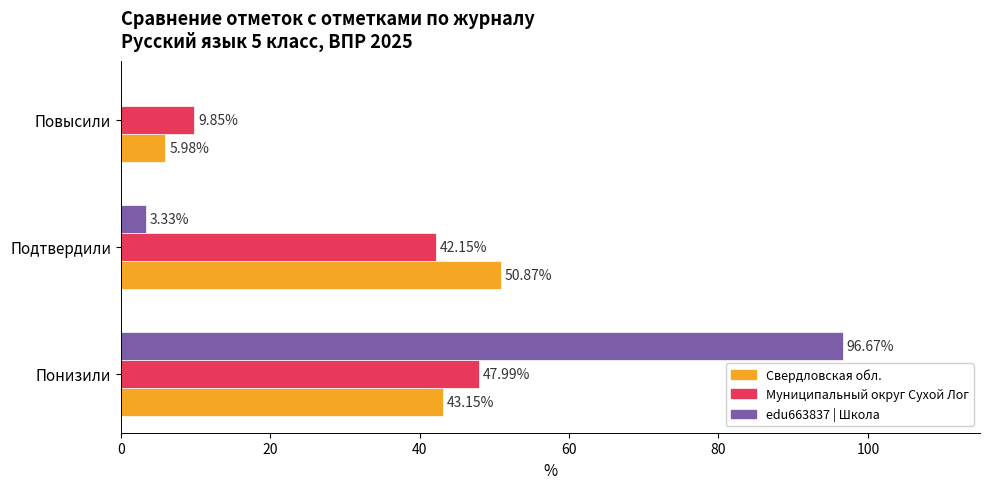

What is the sum of the Муниципальный округ Сухой Лог values at Подтвердили and Понизили?

90.1